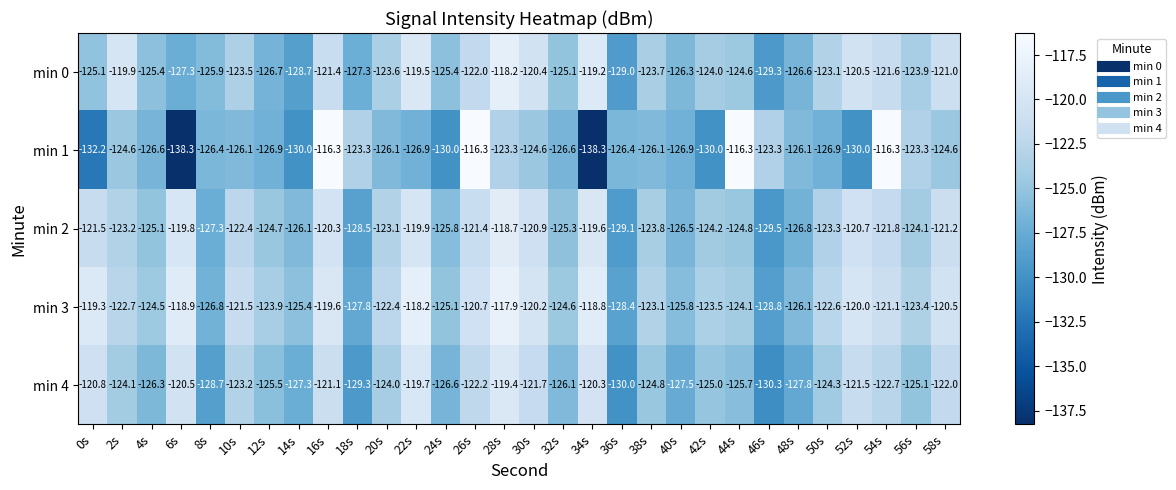

What value does the min 1 series have at 42s?

-130.0